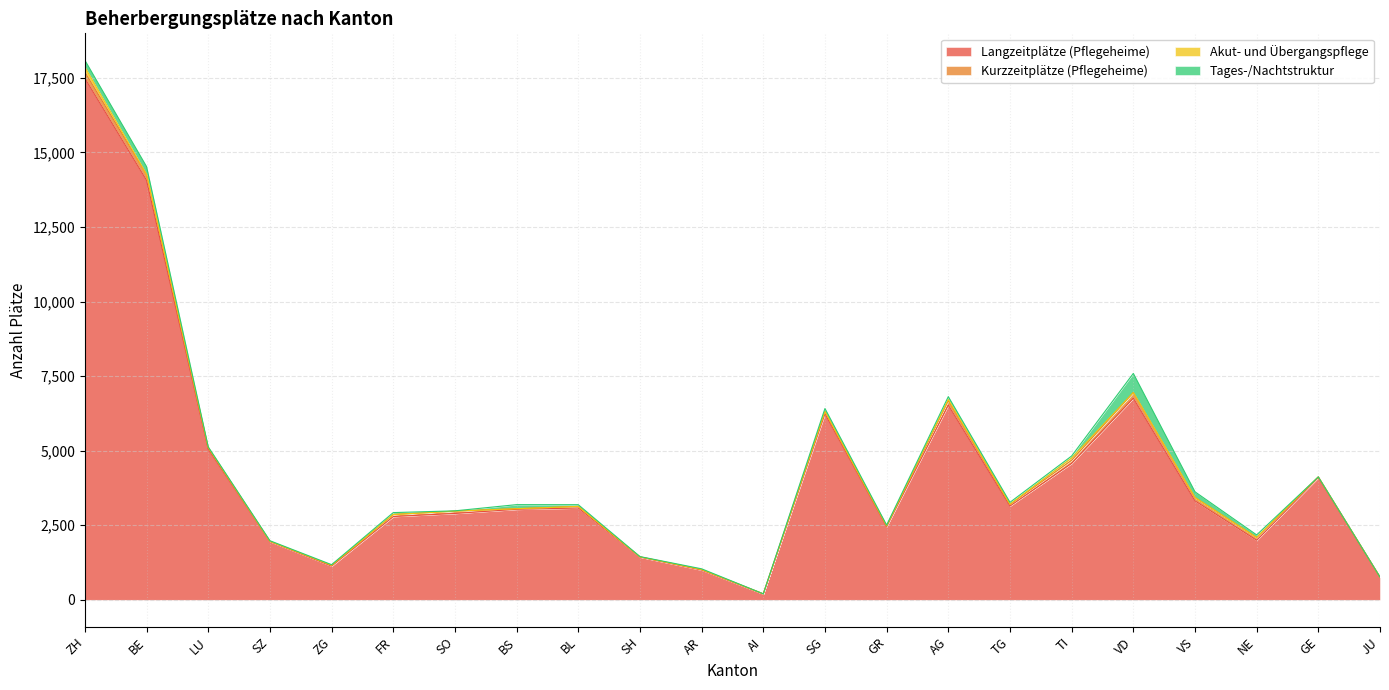

Which series has the largest total across all categories?

Langzeitplätze (Pflegeheime)